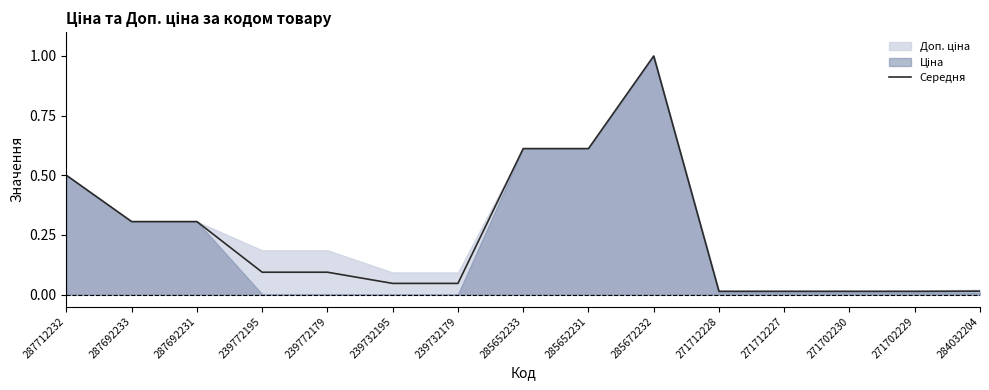

How many points are higher than both their immediate neighbors (excluding endpoints)?

1